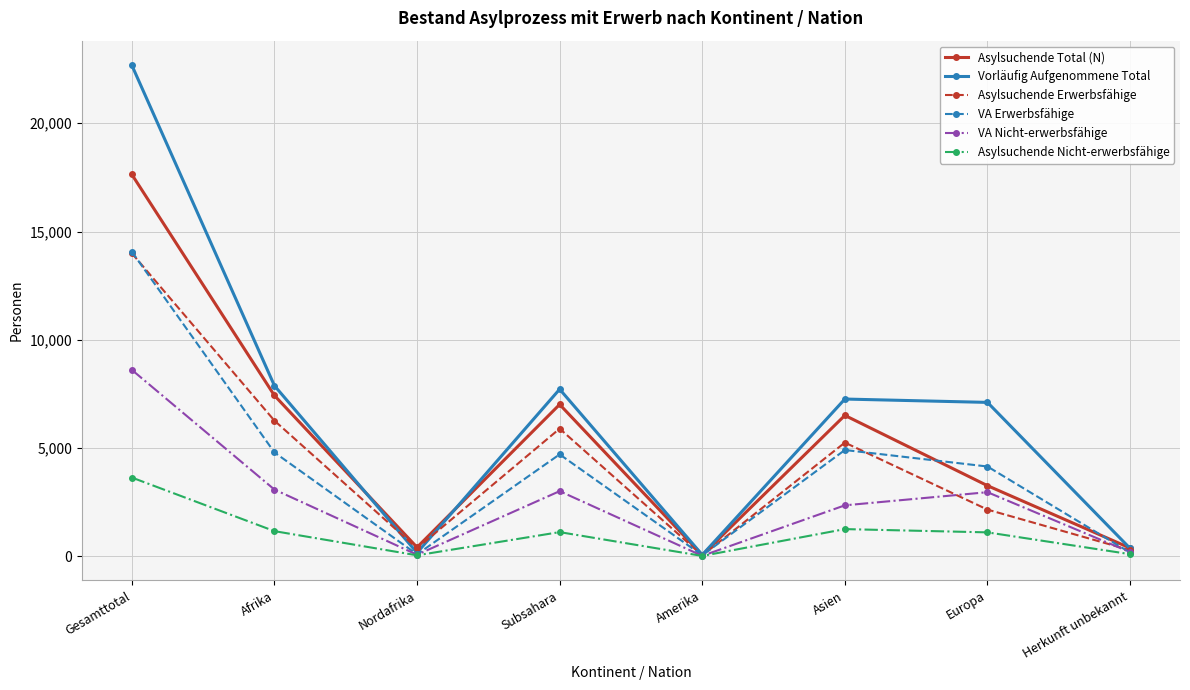

At which category does VA Erwerbsfähige reach its first local peak?

Subsahara